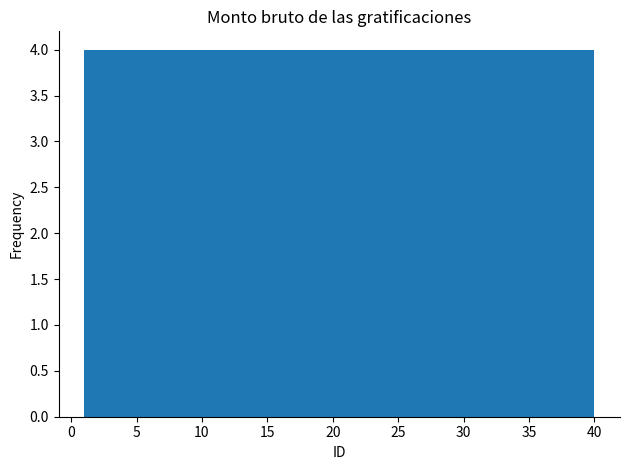

Reading left to right, transcribe this chart: for each bar, give the range it covers on the x-axis and its height. Neither the bar edges nor the heights are printed on the chart, so give them approximately, as read against the axes.

1.0 to 4.9: 4
4.9 to 8.8: 4
8.8 to 12.7: 4
12.7 to 16.6: 4
16.6 to 20.5: 4
20.5 to 24.4: 4
24.4 to 28.3: 4
28.3 to 32.2: 4
32.2 to 36.1: 4
36.1 to 40.0: 4